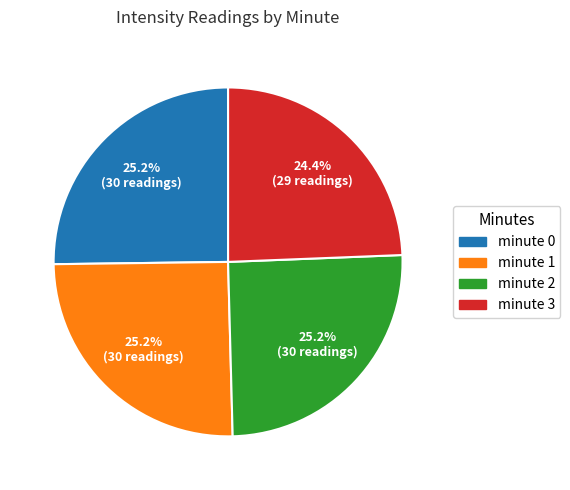

To the nearest percent, what is the average slice percentage?

25%